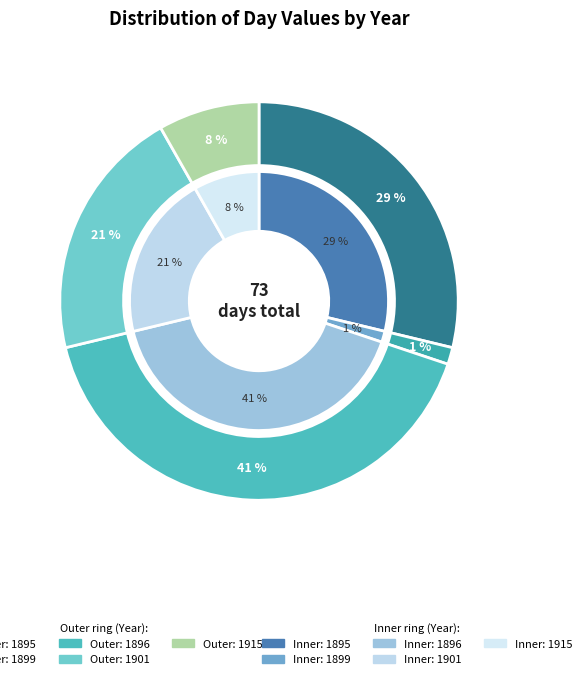

Count the number of slices in the pie.

5